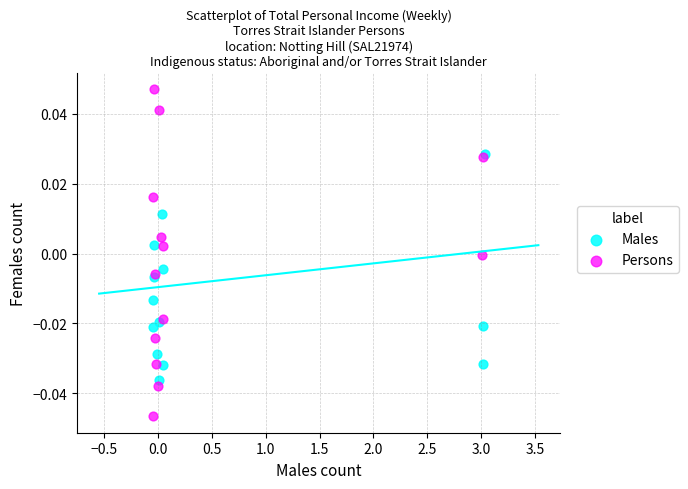

What are all the series names shown in the legend?

Males, Persons